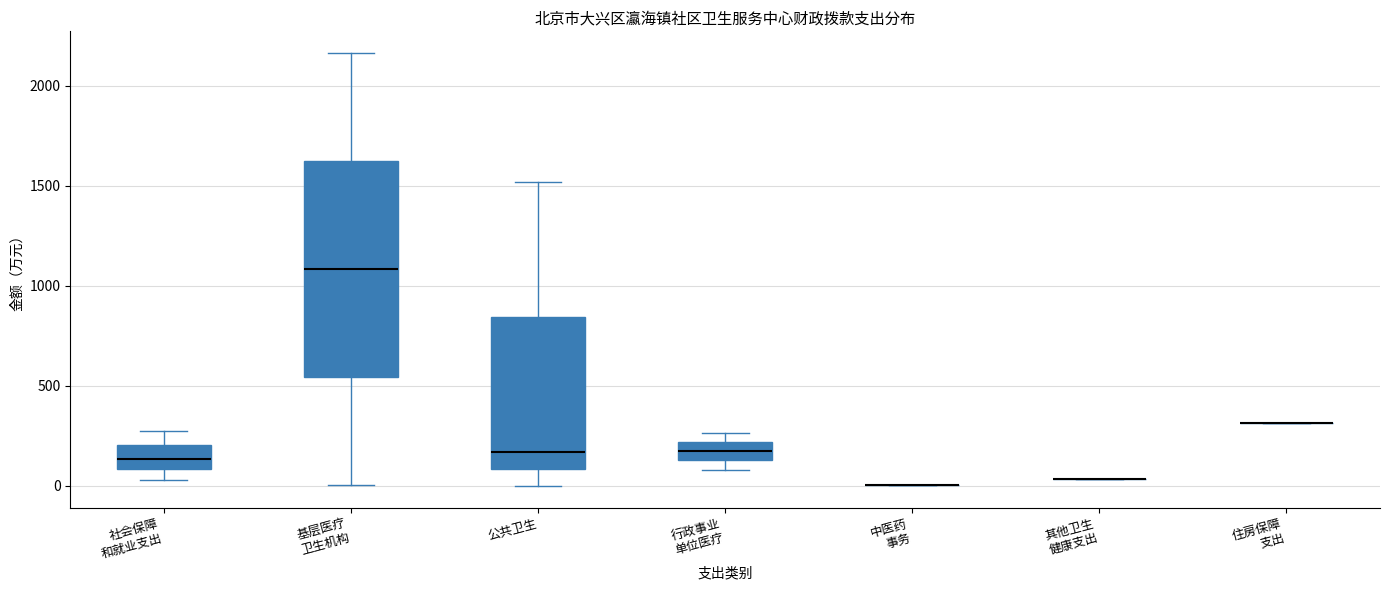

Which box is the tallest, from its lower edge to its upper edge?

基层医疗 卫生机构